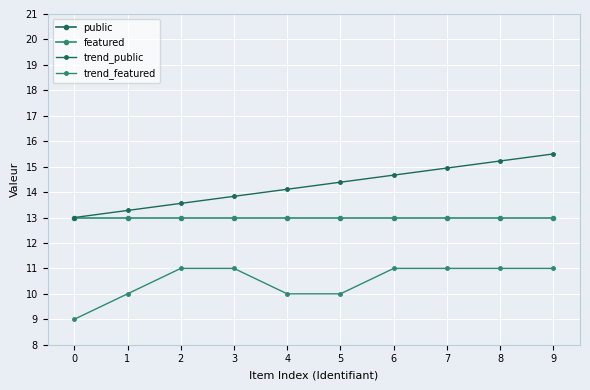

The featured series shows 23.3 at 3. True or false?

False